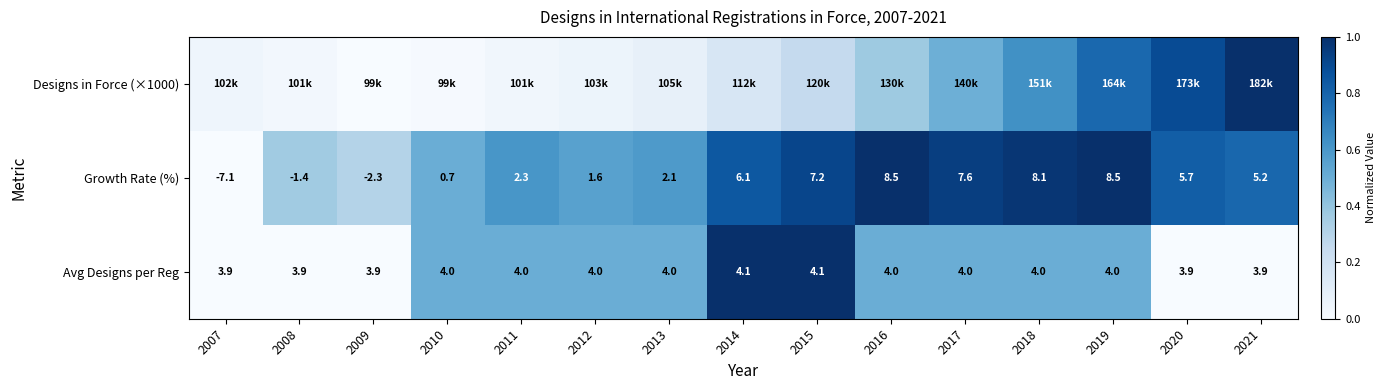

Is the value of Growth Rate (%) at 2017 greater than the value of Avg Designs per Reg at 2021?

Yes